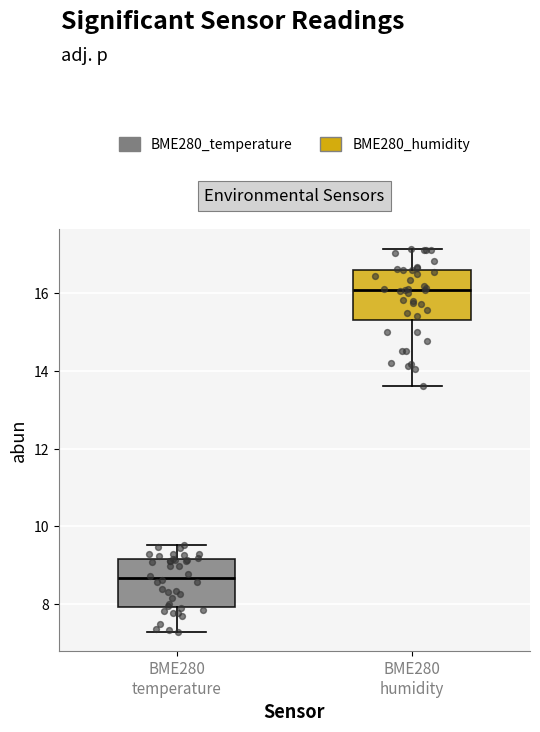

Reading left to right, transcribe this box plot: for each box, give where its median line is, the range the box spans, and where its two whiskers end, as read against the y-axis. The values are not printed on the chart, so give them approximately, as read against the axis.

BME280 temperature: median 8.6, box 8.0 to 9.2, whiskers 7.2 to 9.6
BME280 humidity: median 16.0, box 15.2 to 16.6, whiskers 13.6 to 17.2